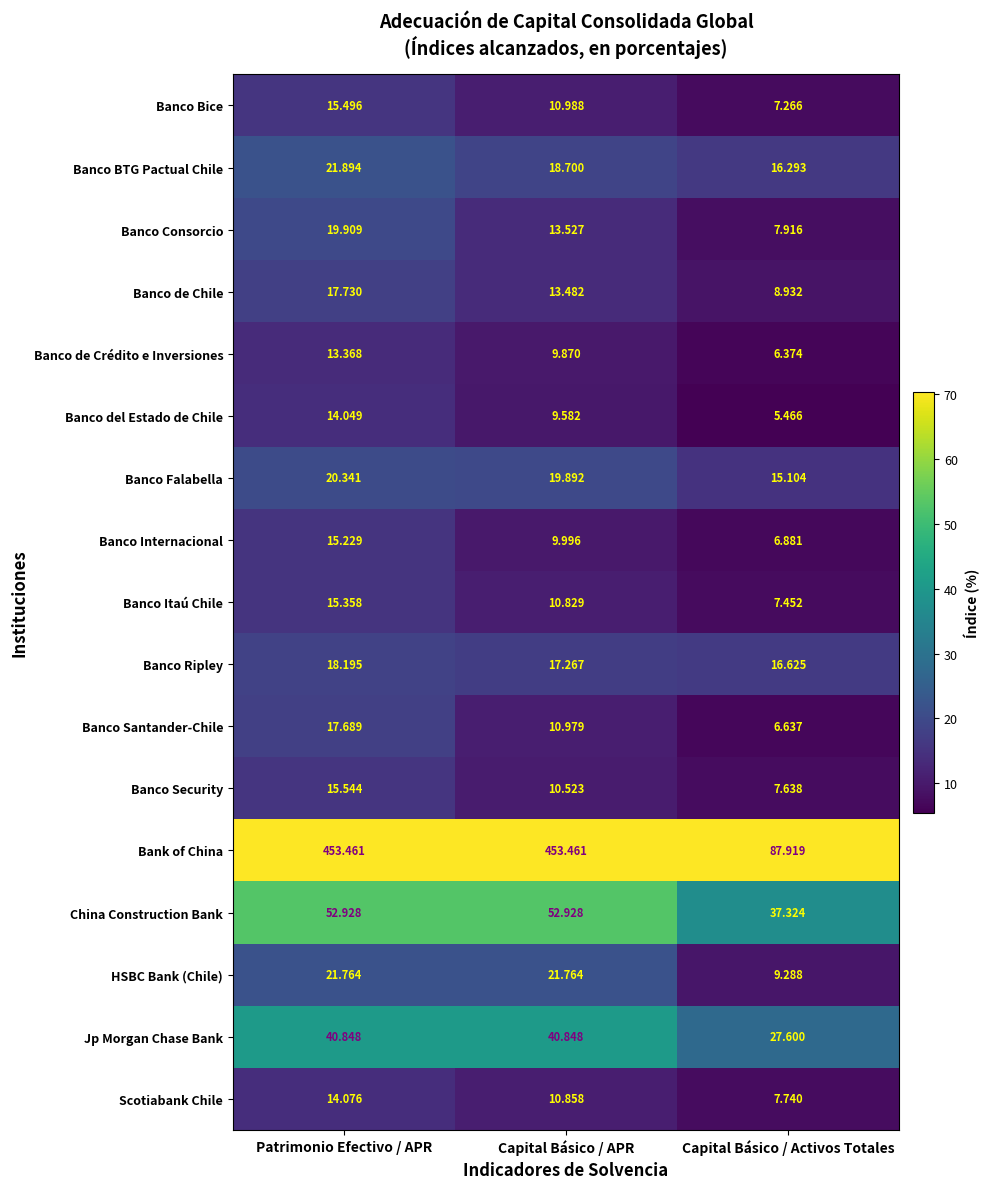

At which label is Banco de Crédito e Inversiones closest to 9?

Capital Básico / APR